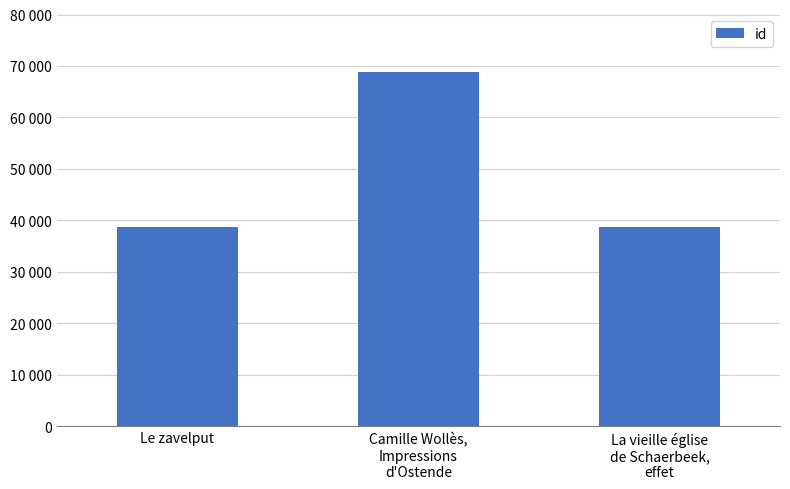

The value at Le zavelput is 59467. True or false?

False